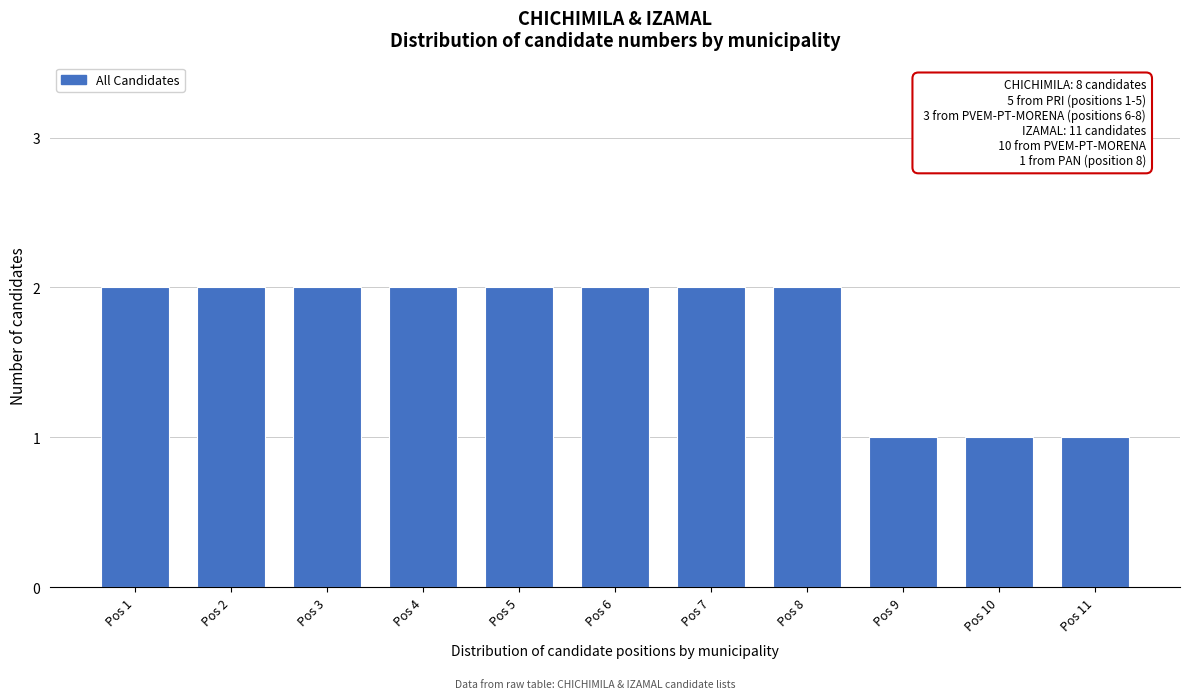

Reading left to right, list all the values displayed in this chart.

Pos 1=2	Pos 2=2	Pos 3=2	Pos 4=2	Pos 5=2	Pos 6=2	Pos 7=2	Pos 8=2	Pos 9=1	Pos 10=1	Pos 11=1